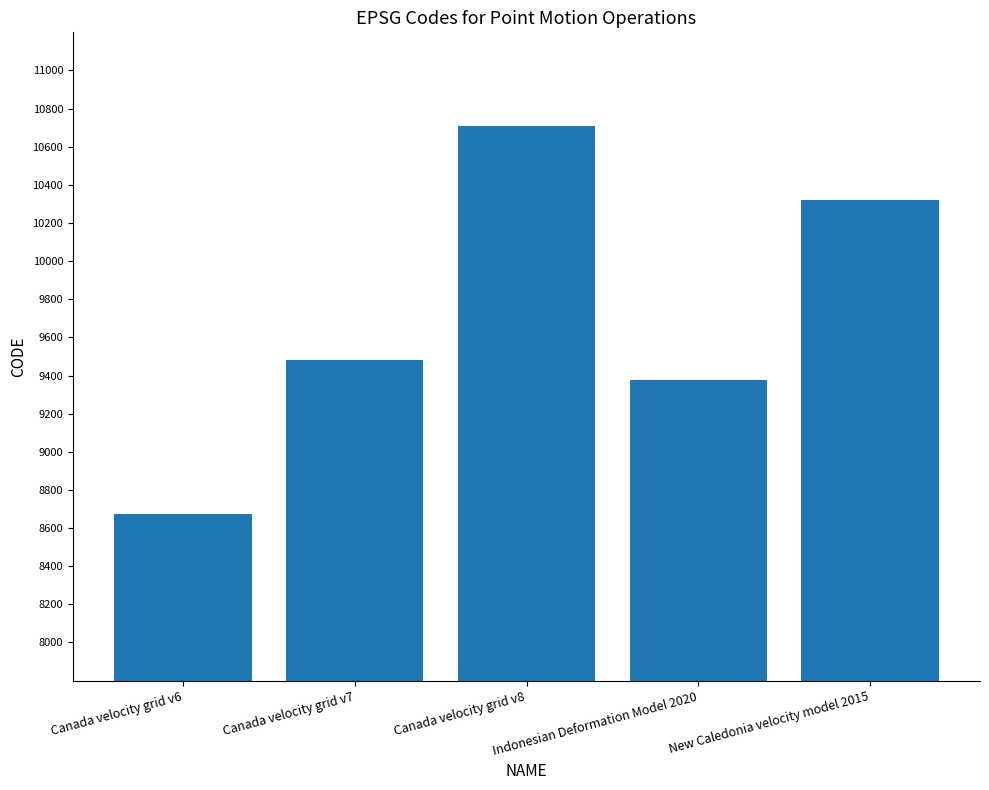

Is it true that the value at Canada velocity grid v8 is 14717?

False